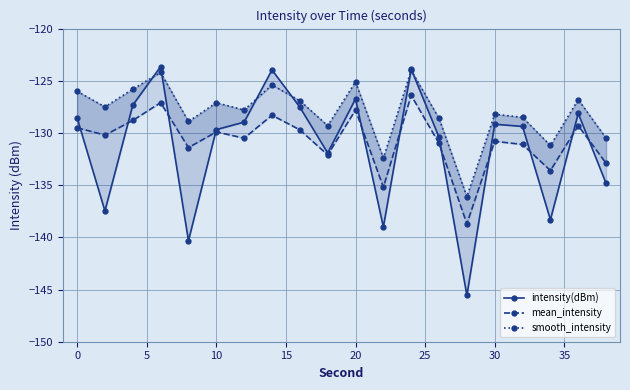

Rank the series by their maximum value, from lowest to highest.

mean_intensity, smooth_intensity, intensity(dBm)